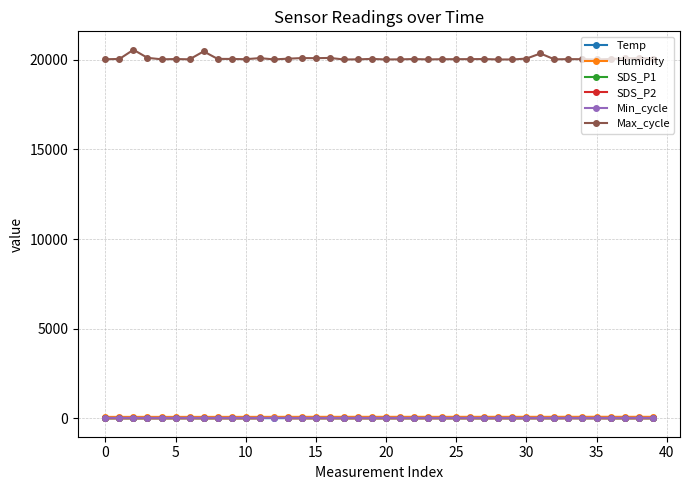

True or false: Temp and Max_cycle cross at least once.

False